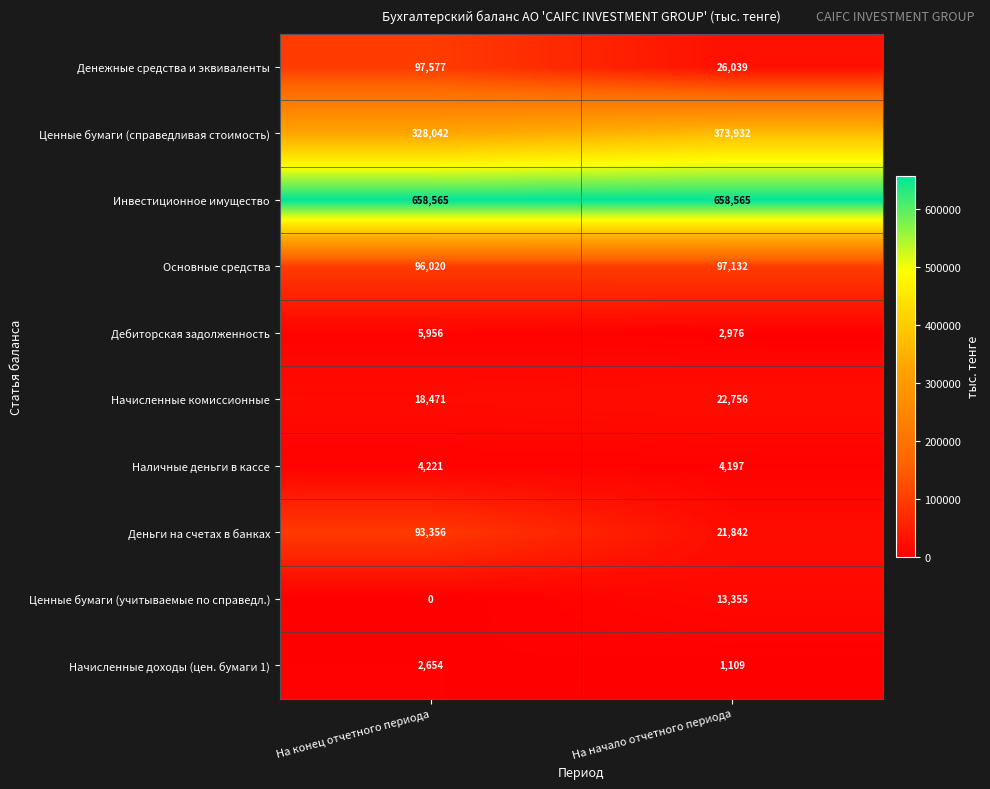

Reading left to right, list all the values displayed in this chart.

Денежные средства и эквиваленты: 97577	26039
Ценные бумаги (справедливая стоимость): 328042	373932
Инвестиционное имущество: 658565	658565
Основные средства: 96020	97132
Дебиторская задолженность: 5956	2976
Начисленные комиссионные: 18471	22756
Наличные деньги в кассе: 4221	4197
Деньги на счетах в банках: 93356	21842
Ценные бумаги (учитываемые по справедл.): 0	13355
Начисленные доходы (цен. бумаги 1): 2654	1109